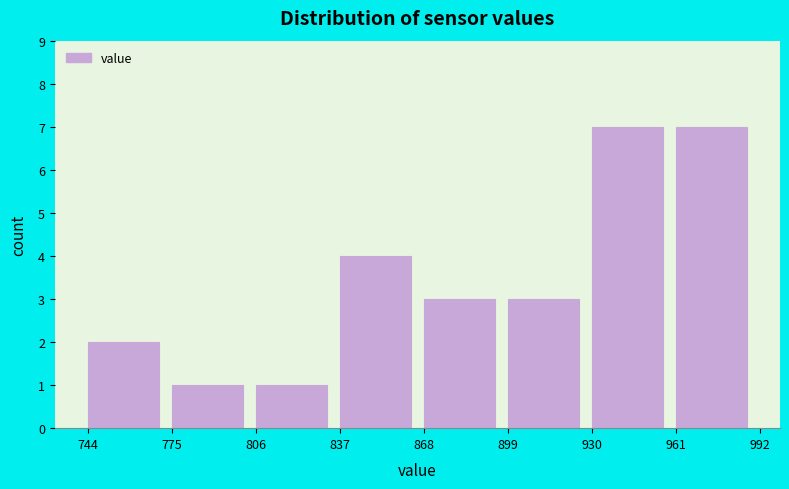

What is the height of the bar covering 744 to 775 on the x-axis? The values are not printed on the chart, so give them approximately, as read against the axis.

2